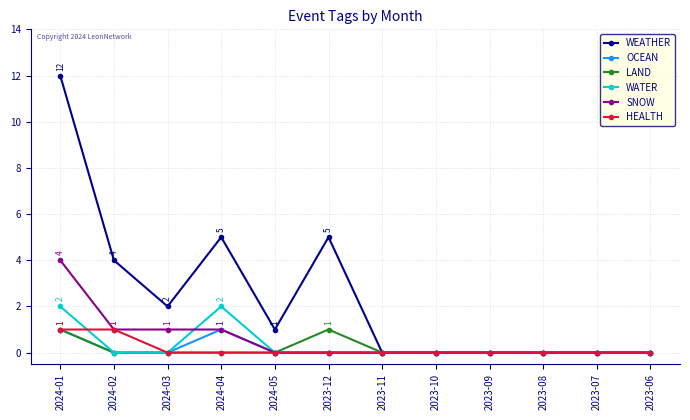

At which category does the chart reach its peak across all series?

2024-01